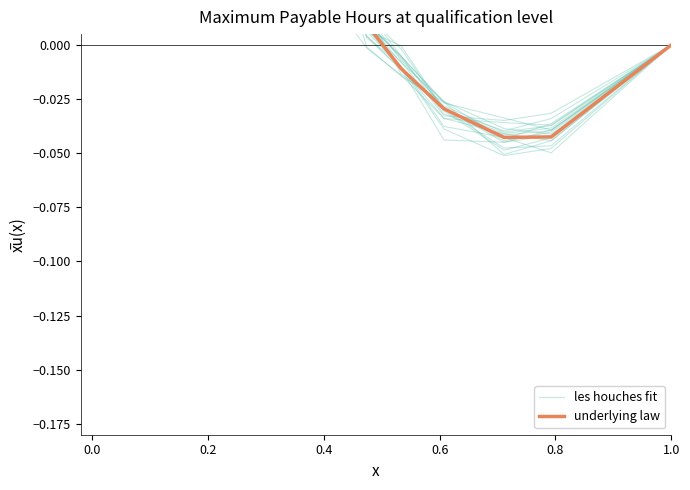

How many intersections are there between les houches fit and underlying law?

11